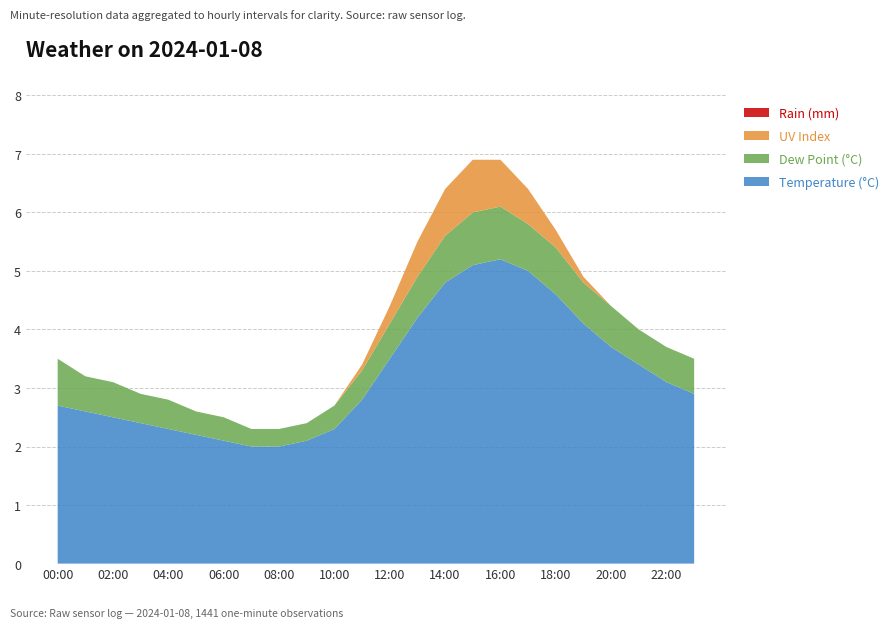

Reading right to left, list all the values displayed in this chart.

Temperature (°C): 23:00=2.9	22:00=3.1	21:00=3.4	20:00=3.7	19:00=4.1	18:00=4.6	17:00=5.0	16:00=5.2	15:00=5.1	14:00=4.8	13:00=4.2	12:00=3.5	11:00=2.8	10:00=2.3	09:00=2.1	08:00=2.0	07:00=2.0	06:00=2.1	05:00=2.2	04:00=2.3	03:00=2.4	02:00=2.5	01:00=2.6	00:00=2.7
Dew Point (°C): 23:00=0.6	22:00=0.6	21:00=0.6	20:00=0.7	19:00=0.7	18:00=0.8	17:00=0.8	16:00=0.9	15:00=0.9	14:00=0.8	13:00=0.7	12:00=0.6	11:00=0.5	10:00=0.4	09:00=0.3	08:00=0.3	07:00=0.3	06:00=0.4	05:00=0.4	04:00=0.5	03:00=0.5	02:00=0.6	01:00=0.6	00:00=0.8
UV Index: 23:00=0.0	22:00=0.0	21:00=0.0	20:00=0.0	19:00=0.1	18:00=0.3	17:00=0.6	16:00=0.8	15:00=0.9	14:00=0.8	13:00=0.6	12:00=0.3	11:00=0.1	10:00=0.0	09:00=0.0	08:00=0.0	07:00=0.0	06:00=0.0	05:00=0.0	04:00=0.0	03:00=0.0	02:00=0.0	01:00=0.0	00:00=0.0
Rain (mm): 23:00=0.0	22:00=0.0	21:00=0.0	20:00=0.0	19:00=0.0	18:00=0.0	17:00=0.0	16:00=0.0	15:00=0.0	14:00=0.0	13:00=0.0	12:00=0.0	11:00=0.0	10:00=0.0	09:00=0.0	08:00=0.0	07:00=0.0	06:00=0.0	05:00=0.0	04:00=0.0	03:00=0.0	02:00=0.0	01:00=0.0	00:00=0.0